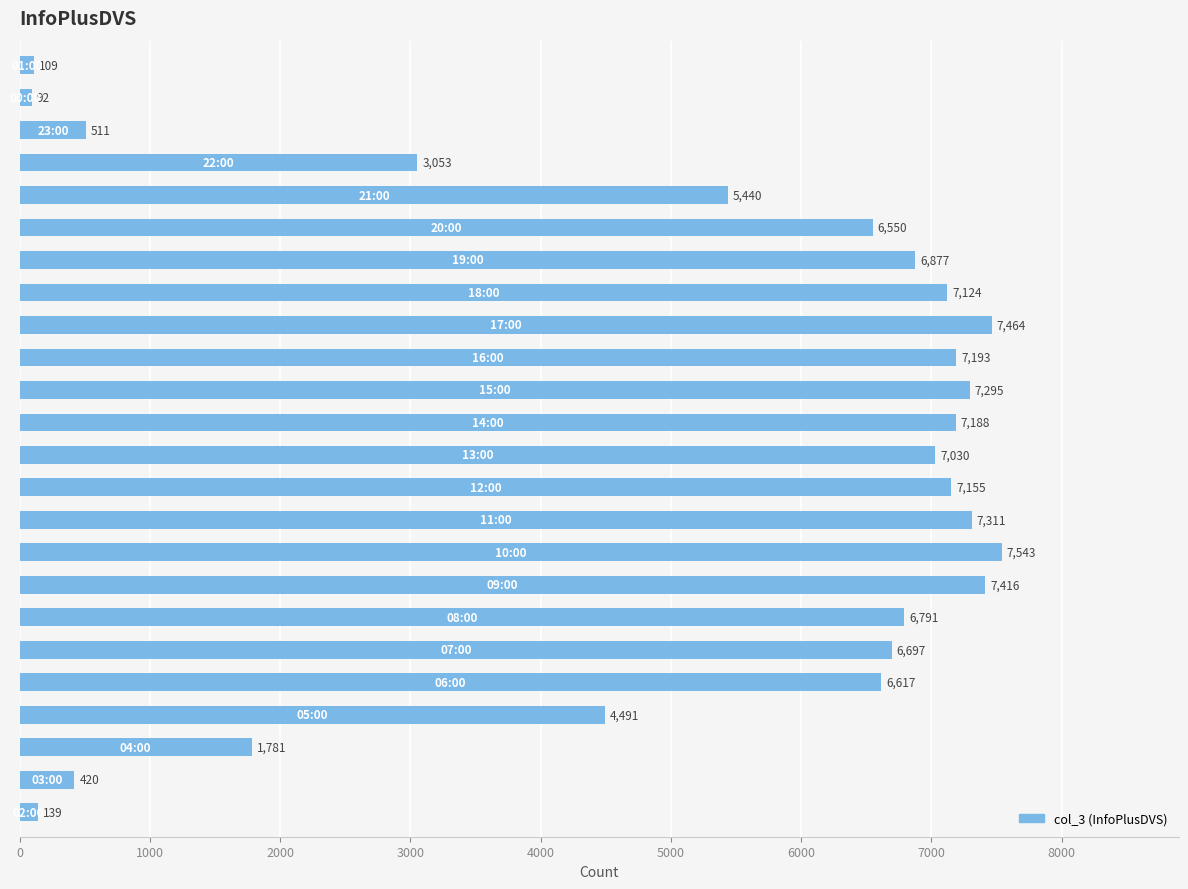

Reading top to bottom, transcribe all the data shown in this chart.

109	92	511	3053	5440	6550	6877	7124	7464	7193	7295	7188	7030	7155	7311	7543	7416	6791	6697	6617	4491	1781	420	139